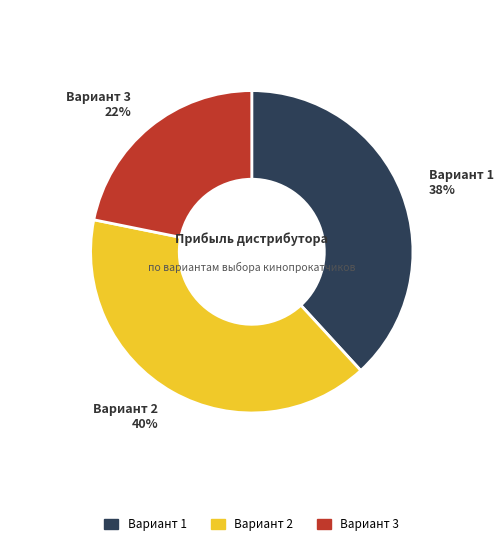

Which has a higher value, Вариант 3 or Вариант 1?

Вариант 1